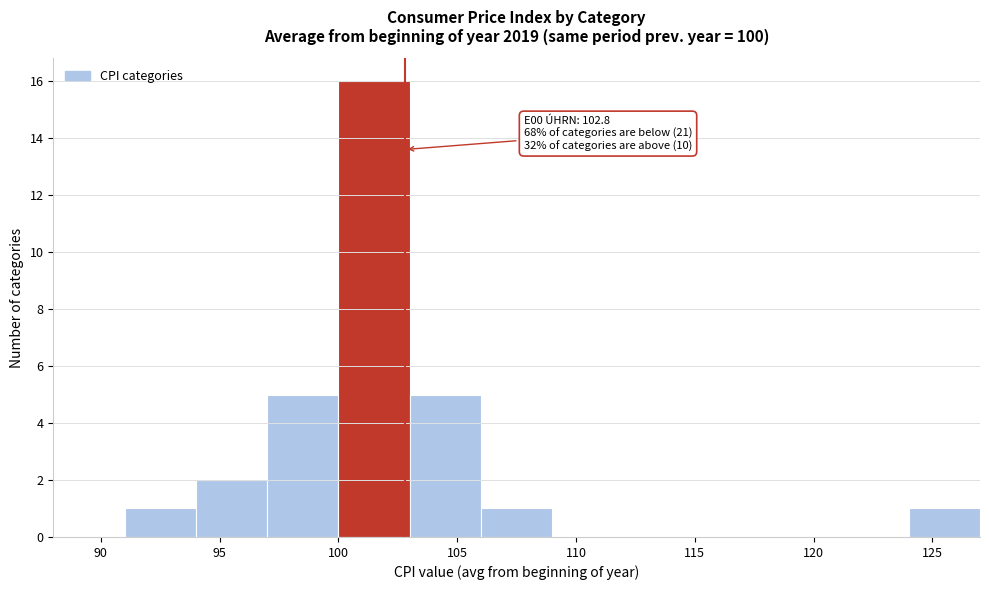

Which range on the x-axis has the tallest bar?

100 to 103